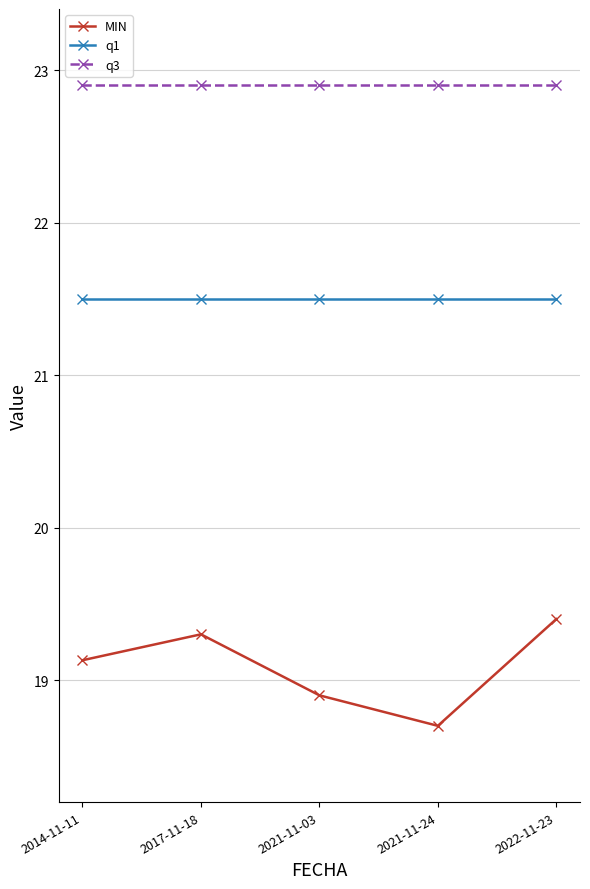

What is the approximate value of q1 at 2022-11-23?

21.5